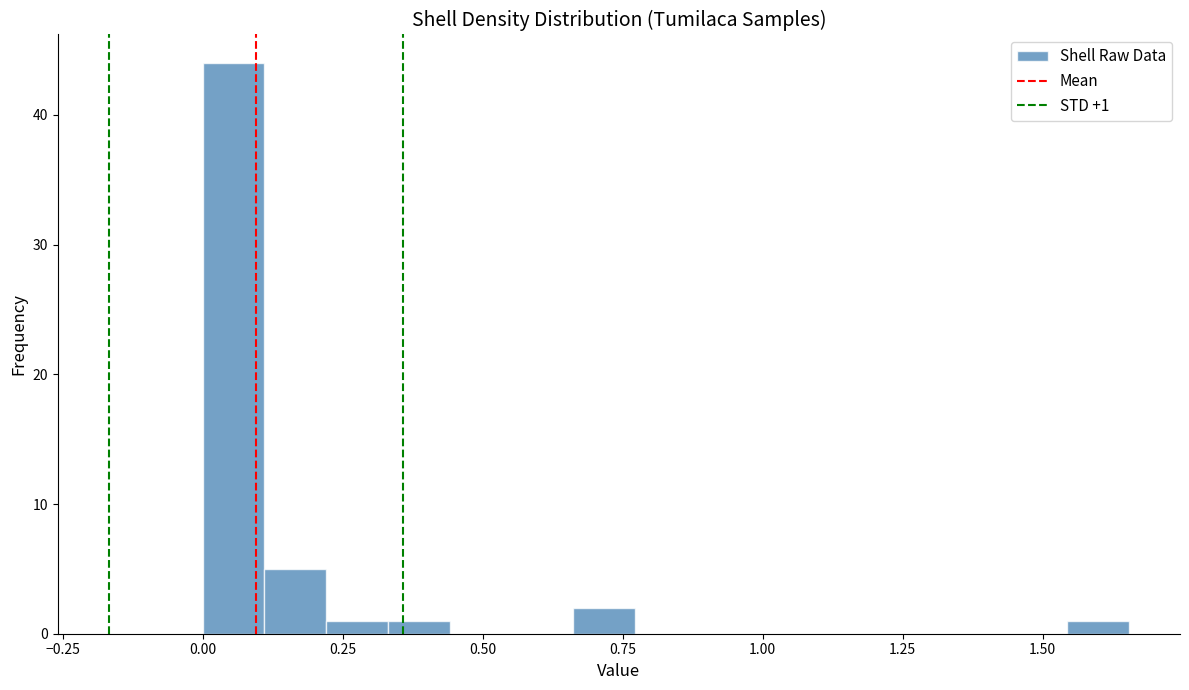

Around what value on the x-axis is the tallest bar? Give the approximate position of its centre, as read against the axis.

0.05